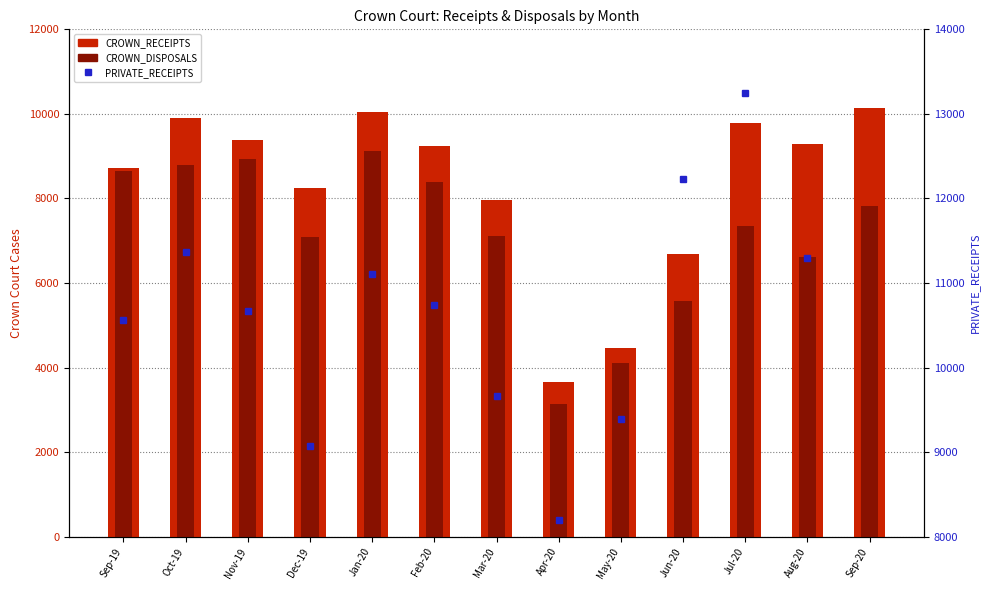

The CROWN_DISPOSALS series shows 8933.0 at Nov-19. True or false?

True